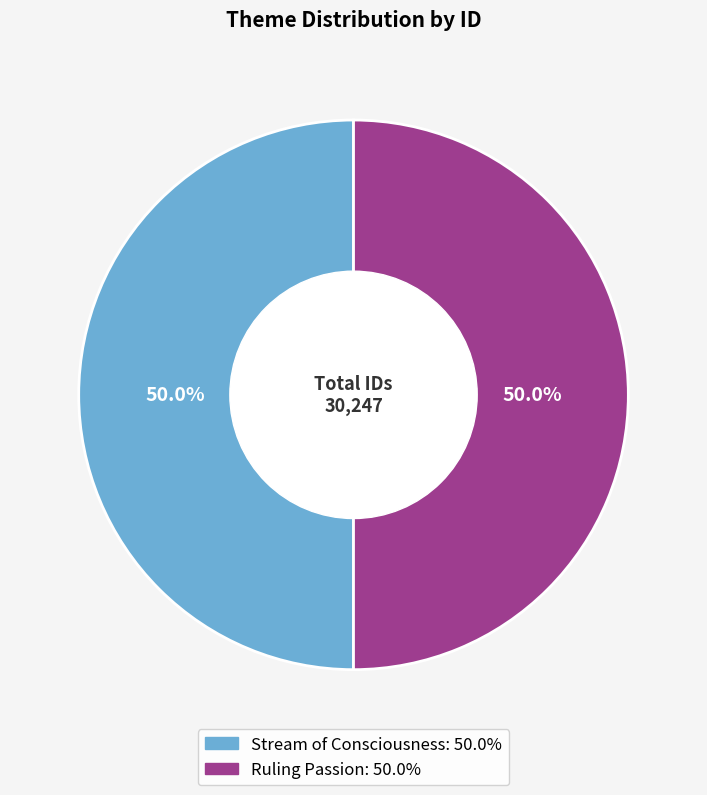

Combined, do Ruling Passion and Stream of Consciousness account for over 50%?

Yes